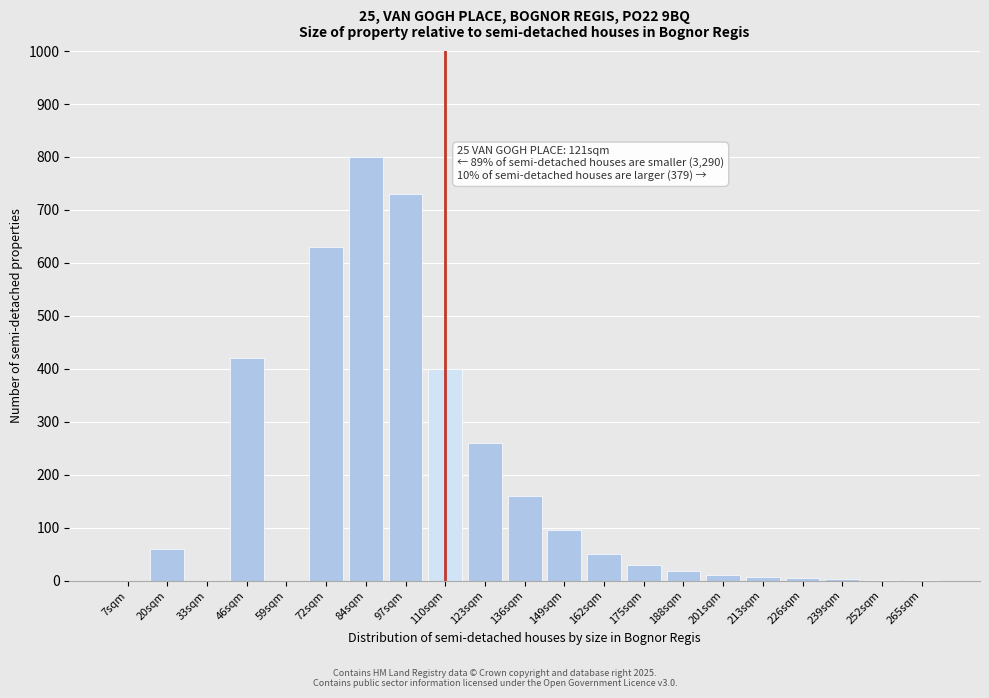

Which label corresponds to the largest value in the chart?

84sqm